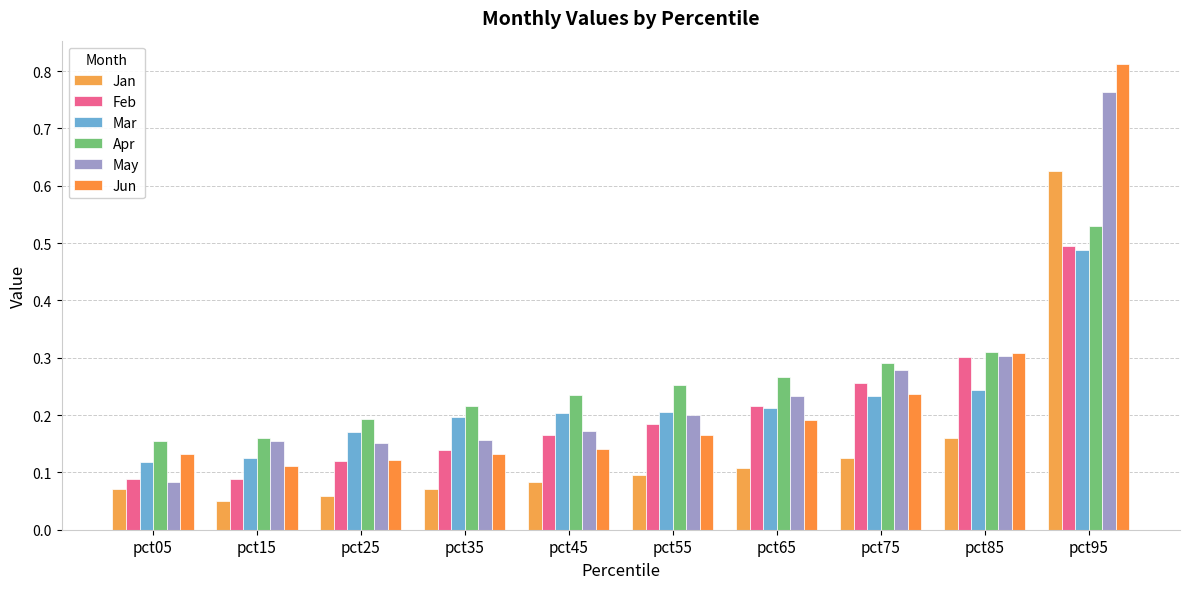

Rank the series by their maximum value, from highest to lowest.

Jun, May, Jan, Apr, Feb, Mar